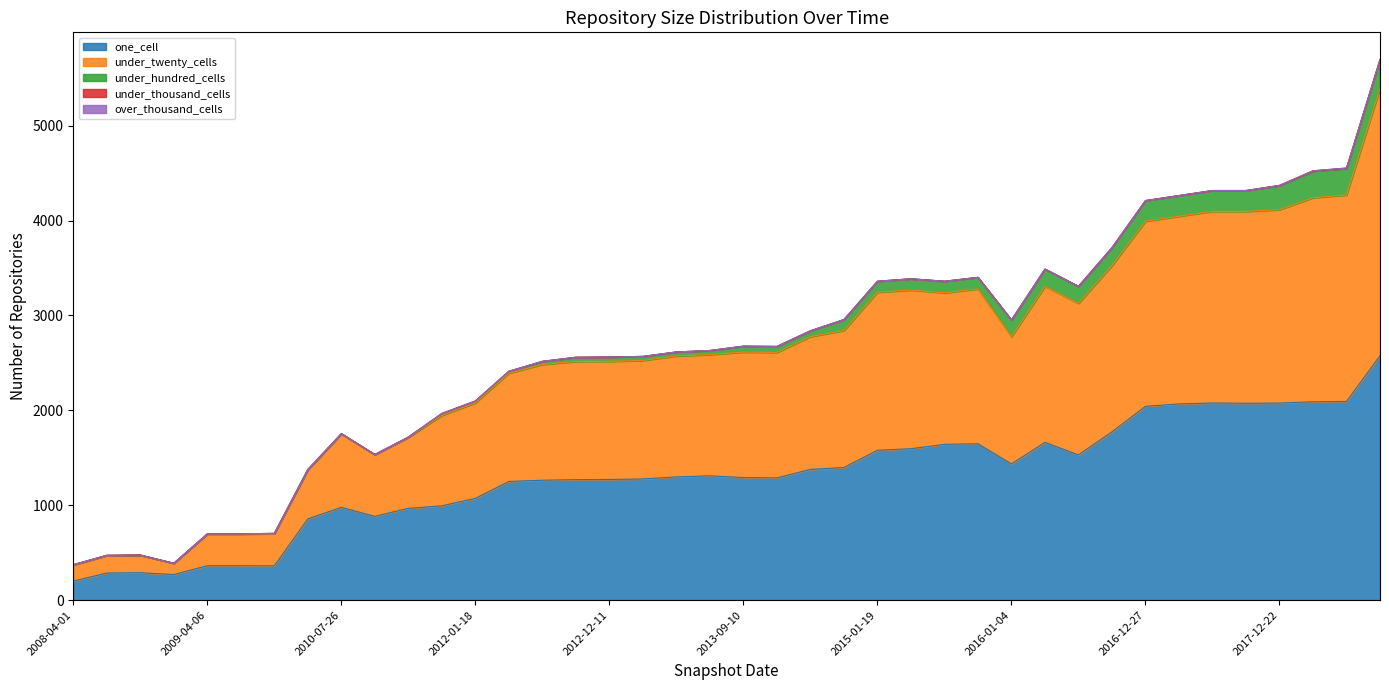

Does the chart display data point markers on the line(s)?

No